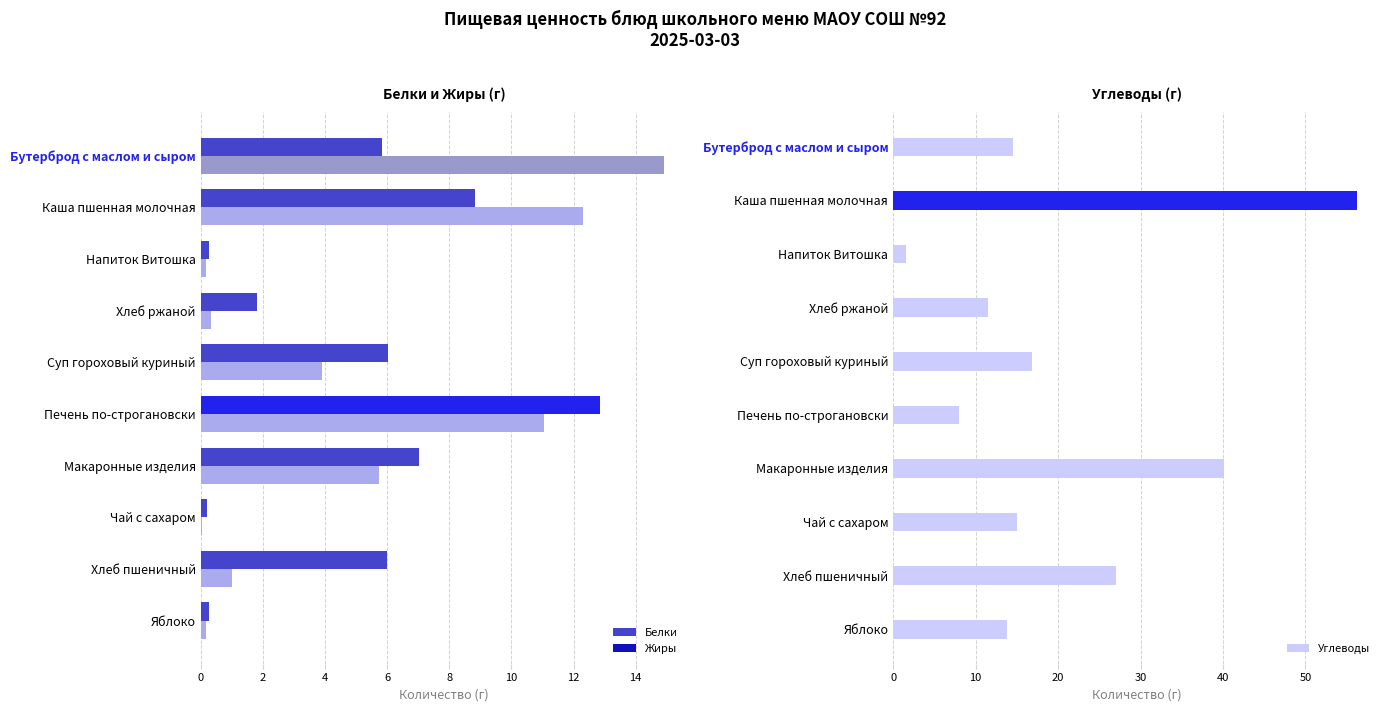

What is the difference between the highest and lowest values at Макаронные изделия?

34.4